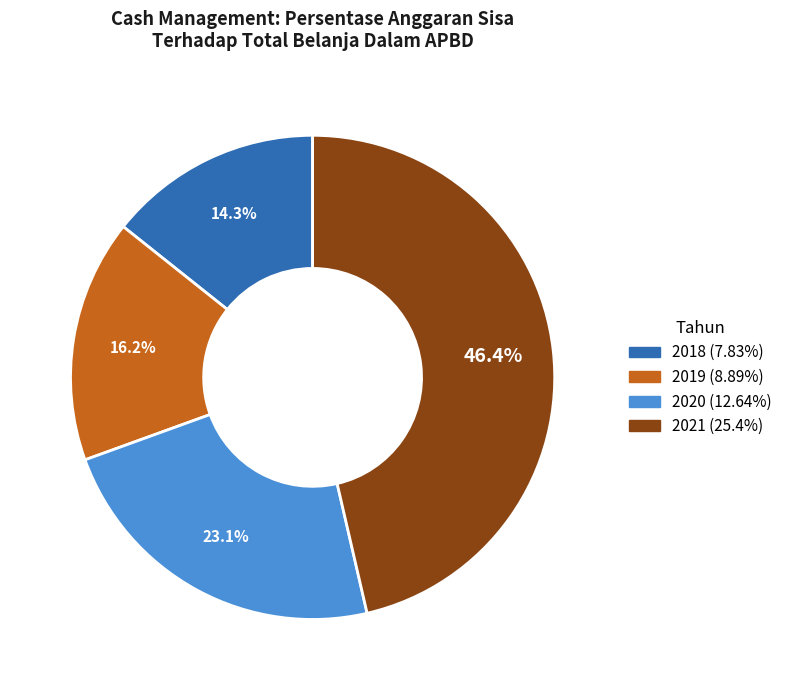

What is the ratio of the value at 2021 to the value at 2018?

3.2